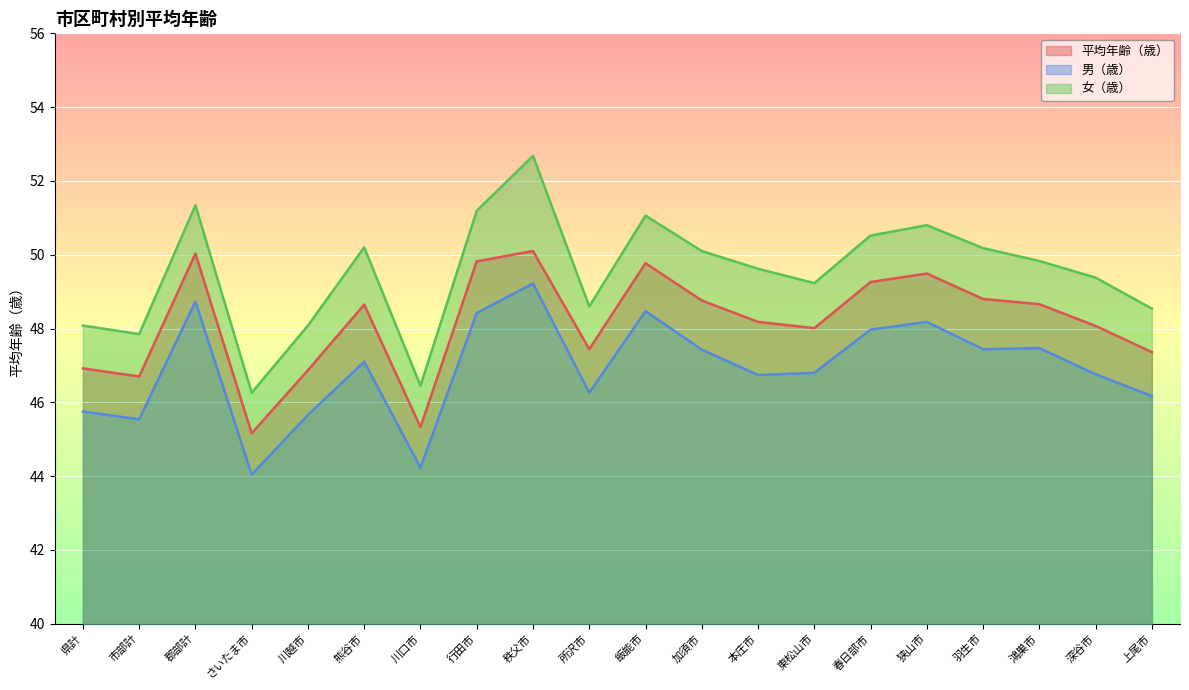

True or false: 女（歳） has more than 0 interior local peaks.

True